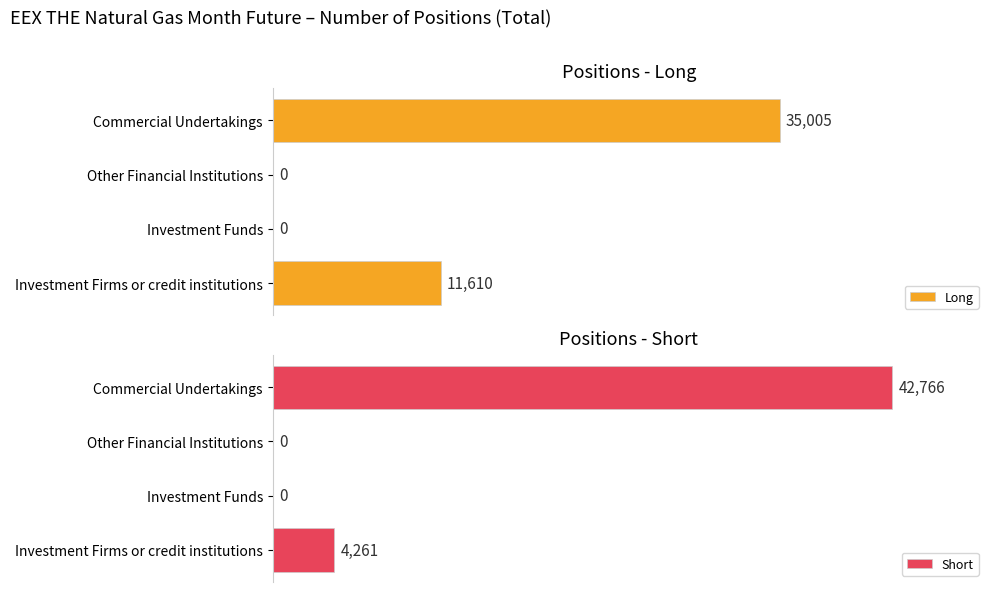

Which category has the highest value in the Long series?

Commercial Undertakings